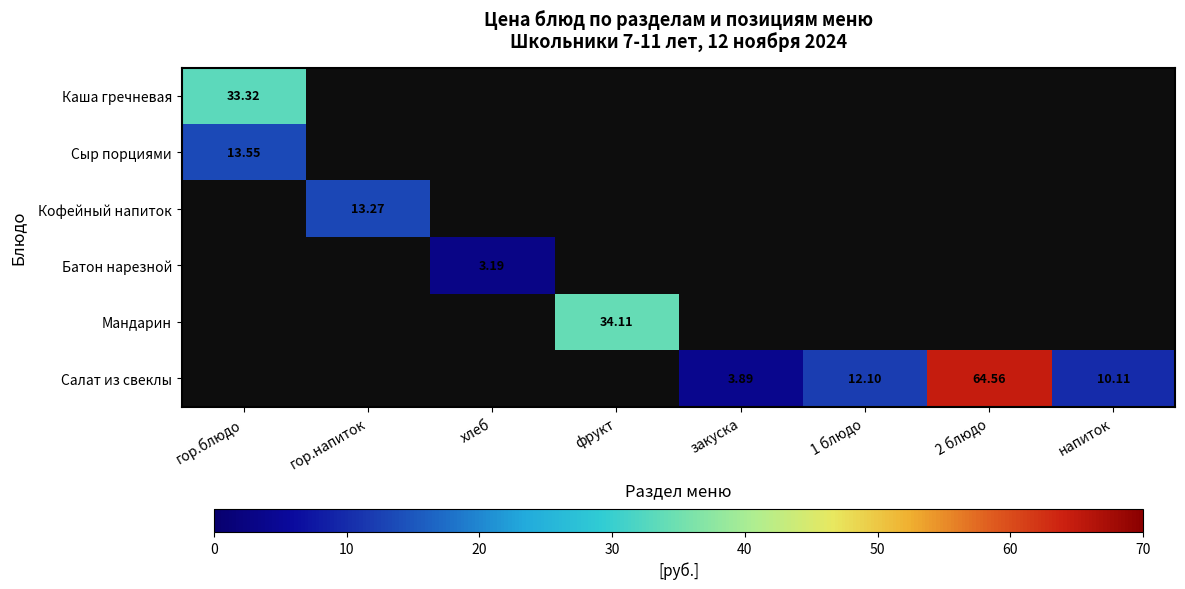

What is the smallest value displayed?

3.2